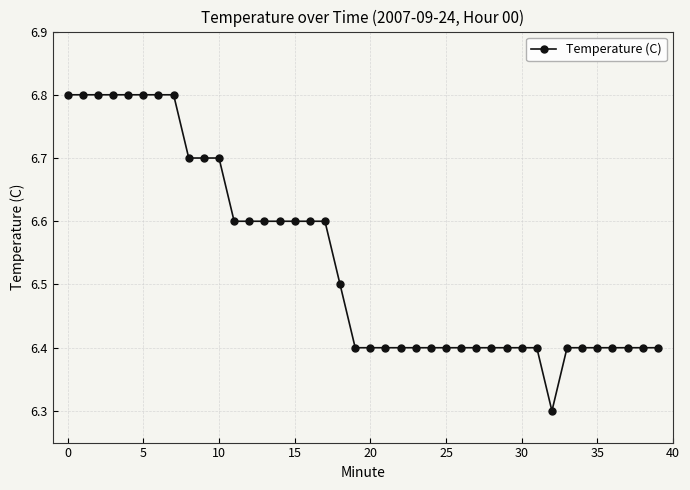

Does the chart have visible grid lines?

Yes